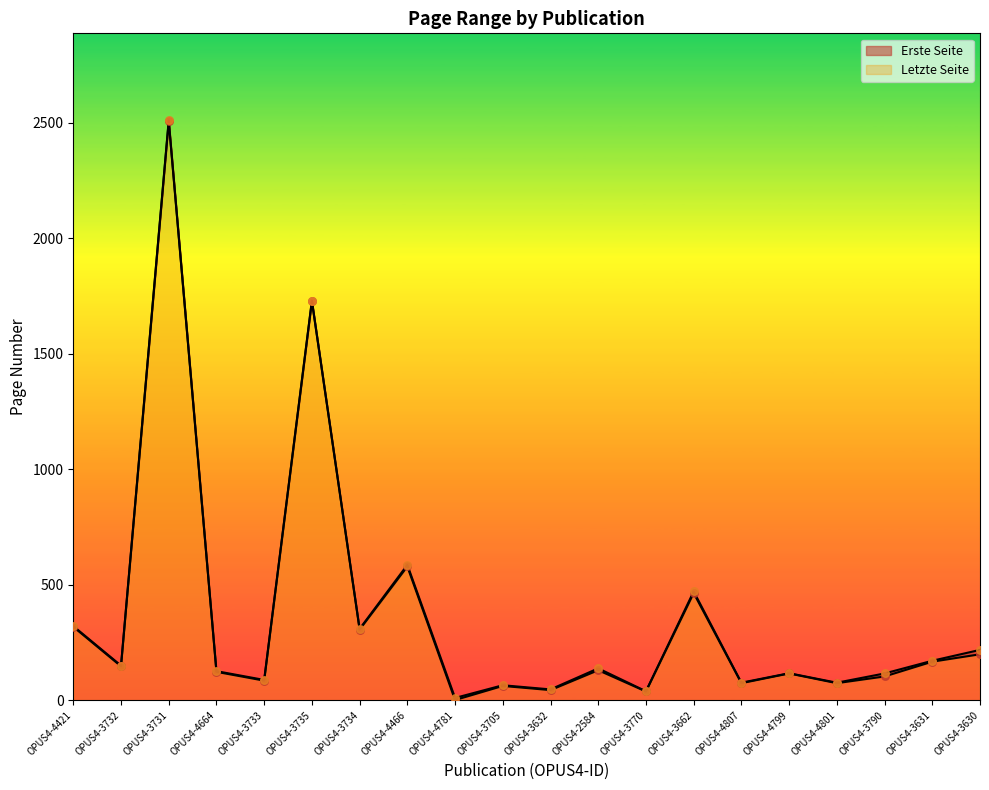

Which series has the largest Y range (max minus min)?

Erste Seite